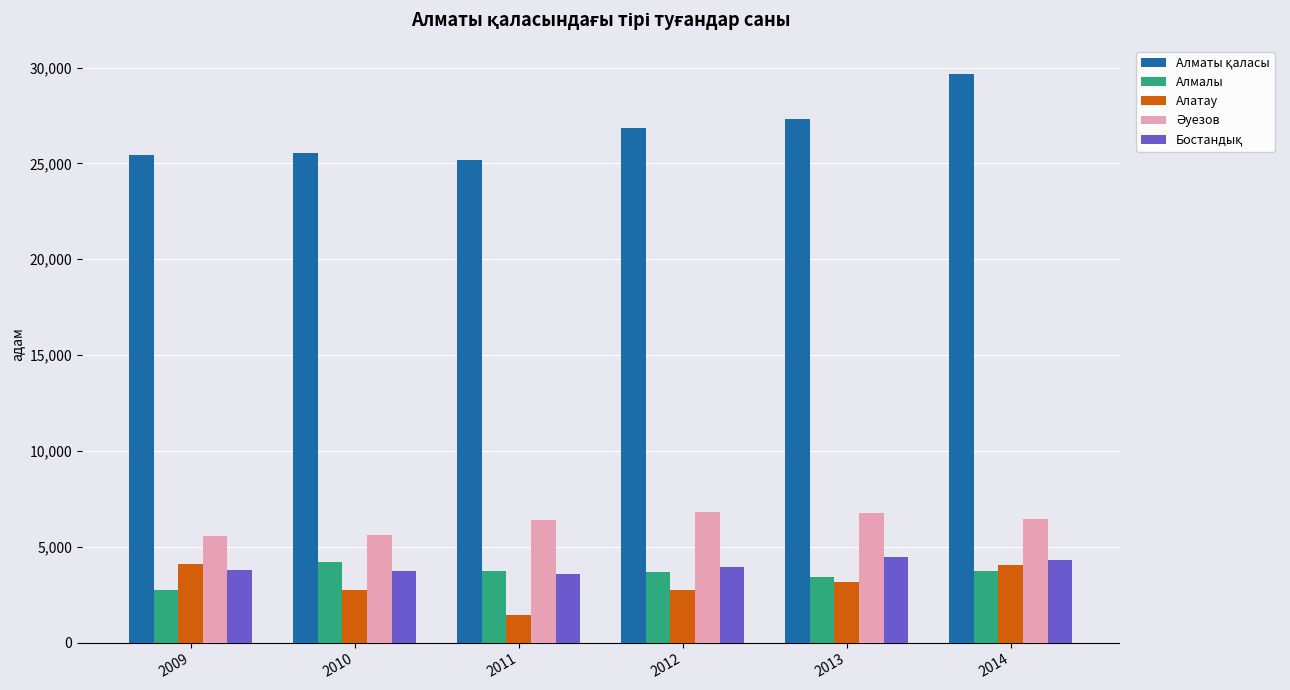

What is the difference between the highest and lowest values at 2013?

24125